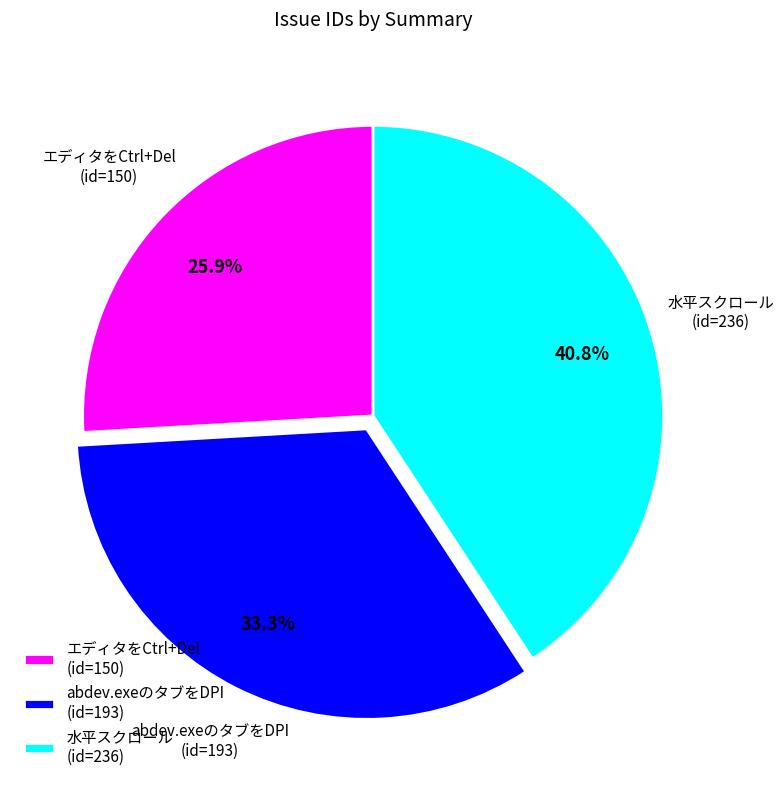

Is there a majority slice in this chart?

No